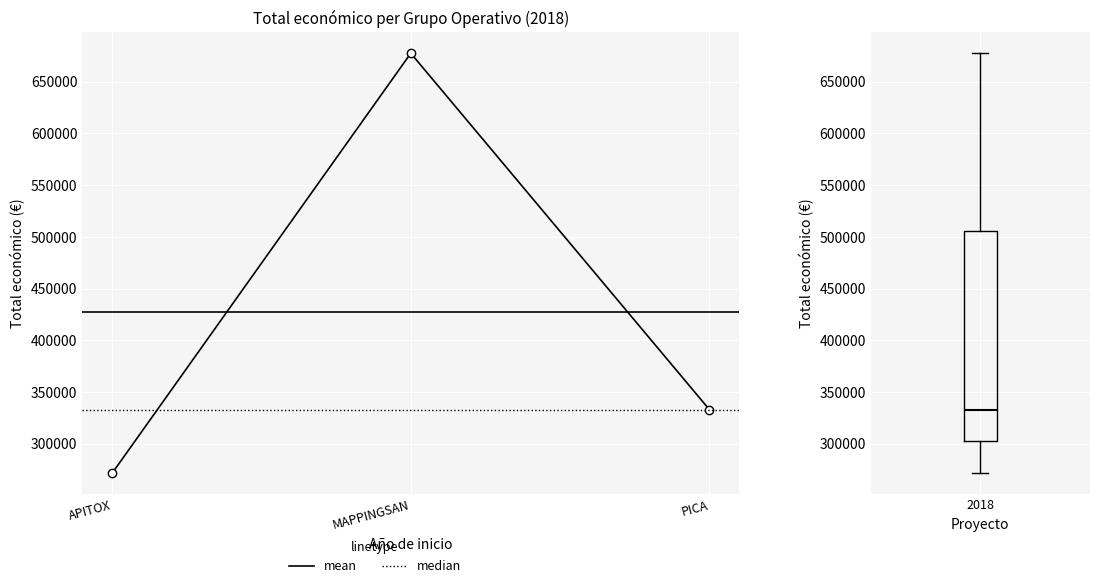

Reading left to right, what are all the values shown in this chart?

APITOX=271552	MAPPINGSAN=677425	PICA=333001